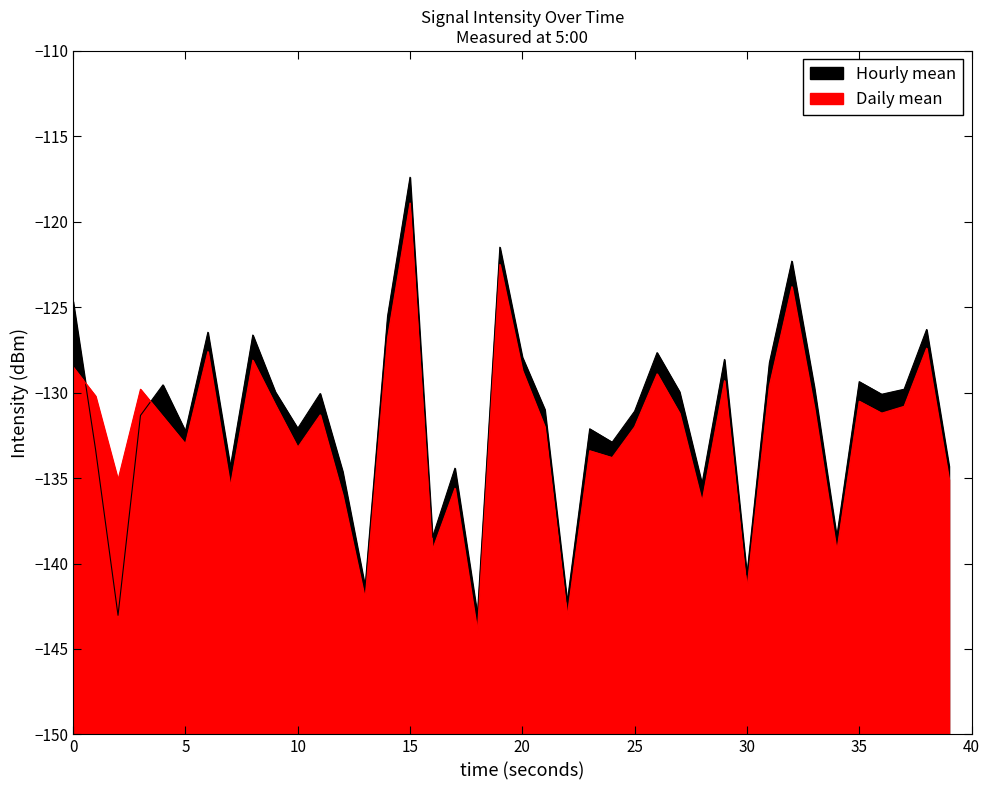

Reading right to left, extract all data points from this chart.

Hourly mean: -134.3	-126.3	-129.8	-130.1	-129.4	-138.5	-129.7	-122.3	-128.3	-140.7	-128.1	-135.3	-129.9	-127.7	-131.1	-132.9	-132.1	-142.3	-131.0	-127.9	-121.5	-143.0	-134.4	-138.5	-117.4	-125.5	-141.4	-134.6	-130.1	-132.1	-130.0	-126.6	-134.3	-126.5	-132.3	-129.5	-131.3	-143.0	-133.3	-124.7
Daily mean: -135.1	-127.4	-130.8	-131.2	-130.5	-139.3	-130.9	-123.8	-129.6	-141.5	-129.3	-136.4	-131.2	-128.9	-132.0	-133.8	-133.4	-143.1	-132.0	-128.7	-122.5	-144.0	-135.6	-139.2	-118.9	-126.8	-142.1	-136.0	-131.3	-133.2	-130.7	-128.1	-135.5	-127.6	-133.0	-131.4	-129.8	-135.1	-130.2	-128.5